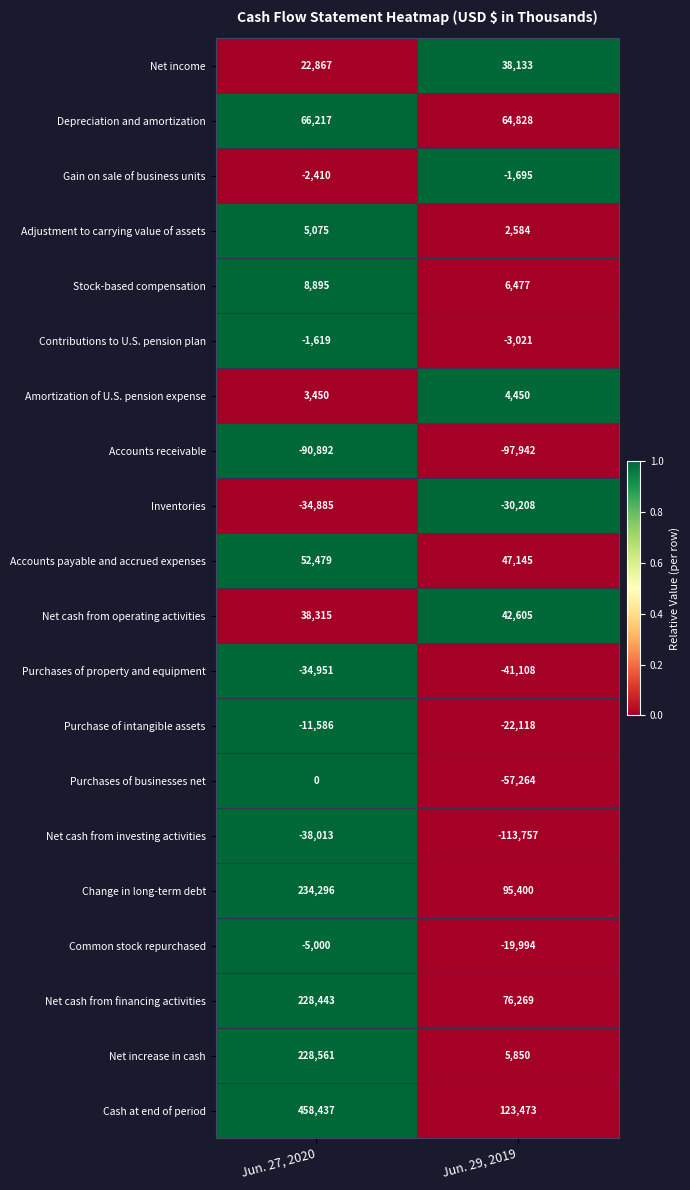

At which category is the sum across all series the highest?

Jun. 27, 2020